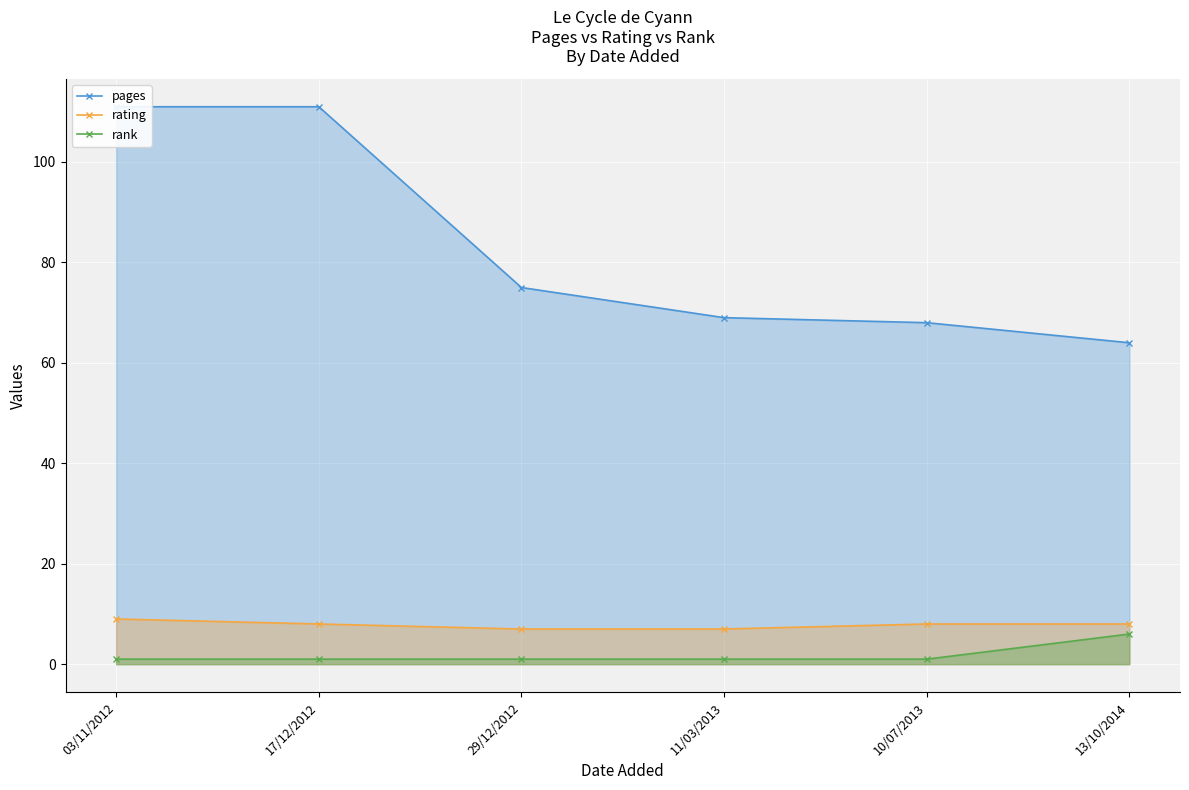

Which category has the highest value in the rank series?

13/10/2014